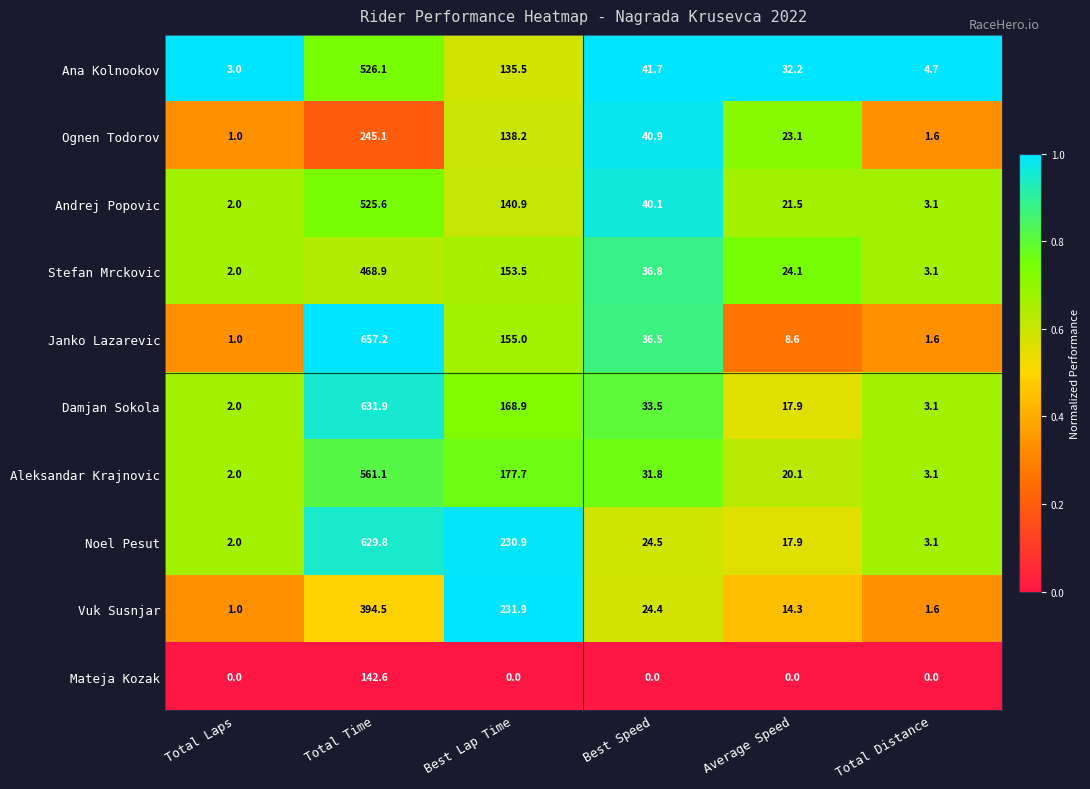

Which series has the largest range (max minus min)?

Janko Lazarevic